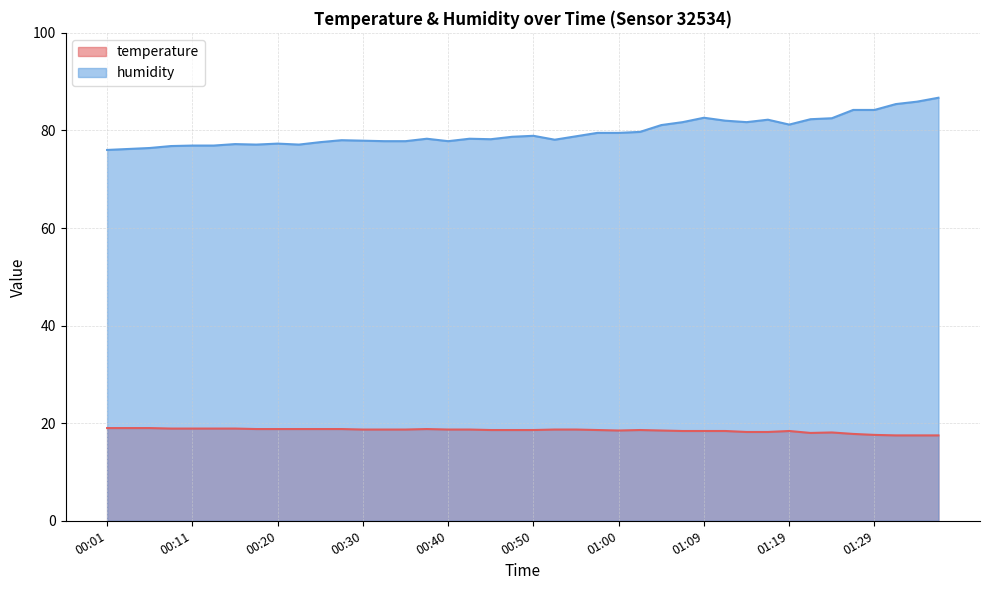

What position from the left is 00:06?

3